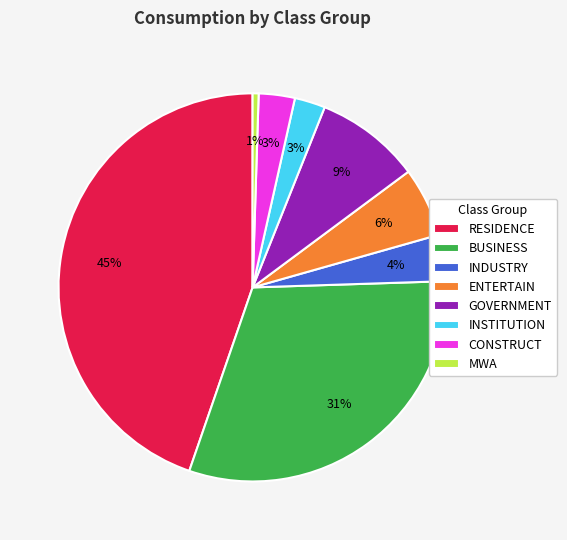

Which category has the biggest portion of the pie?

RESIDENCE